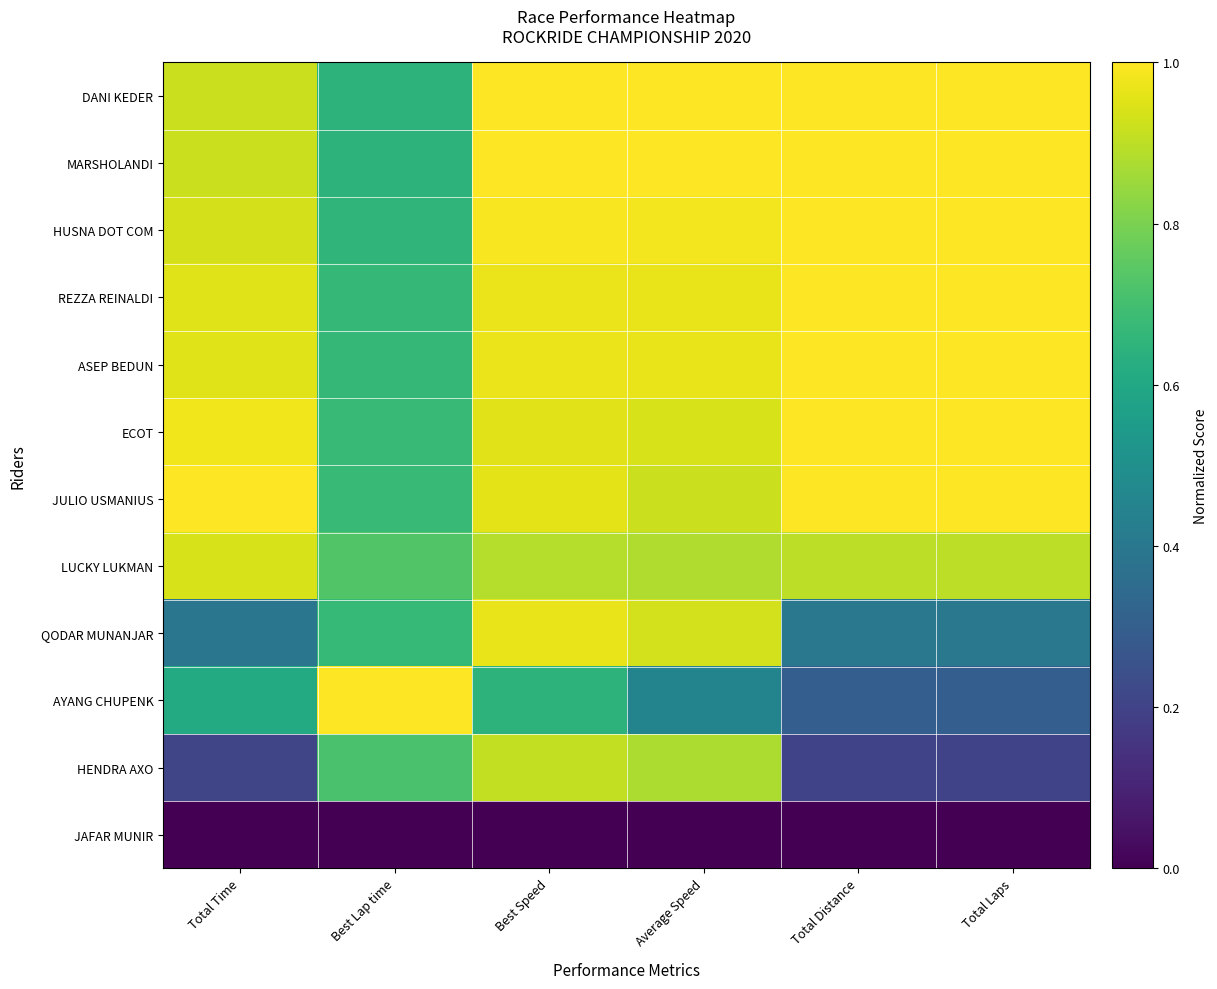

Rank the series by their maximum value, from lowest to highest.

JAFAR MUNIR, HENDRA AXO, LUCKY LUKMAN, QODAR MUNANJAR, DANI KEDER, MARSHOLANDI, HUSNA DOT COM, REZZA REINALDI, ASEP BEDUN, ECOT, JULIO USMANIUS, AYANG CHUPENK